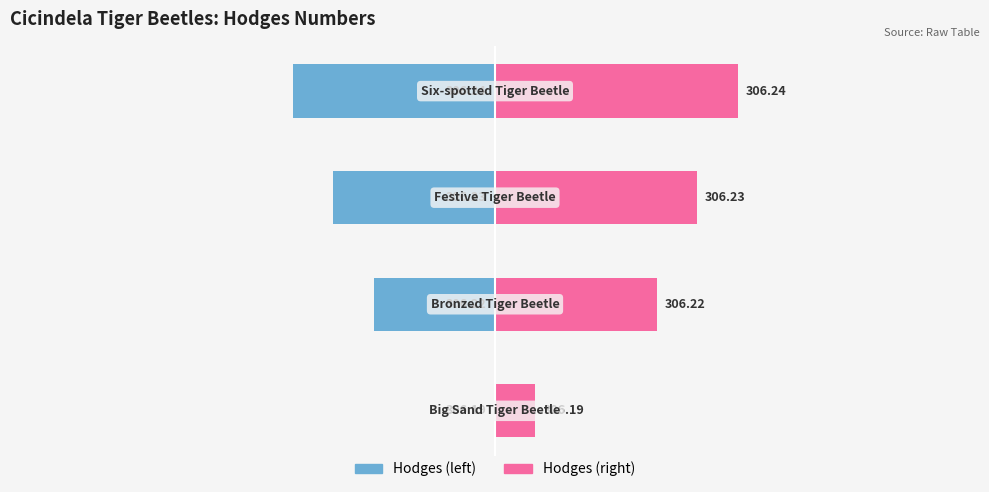

Between −0.10 and 0.00, which series saw the biggest shift?

Hodges (left)